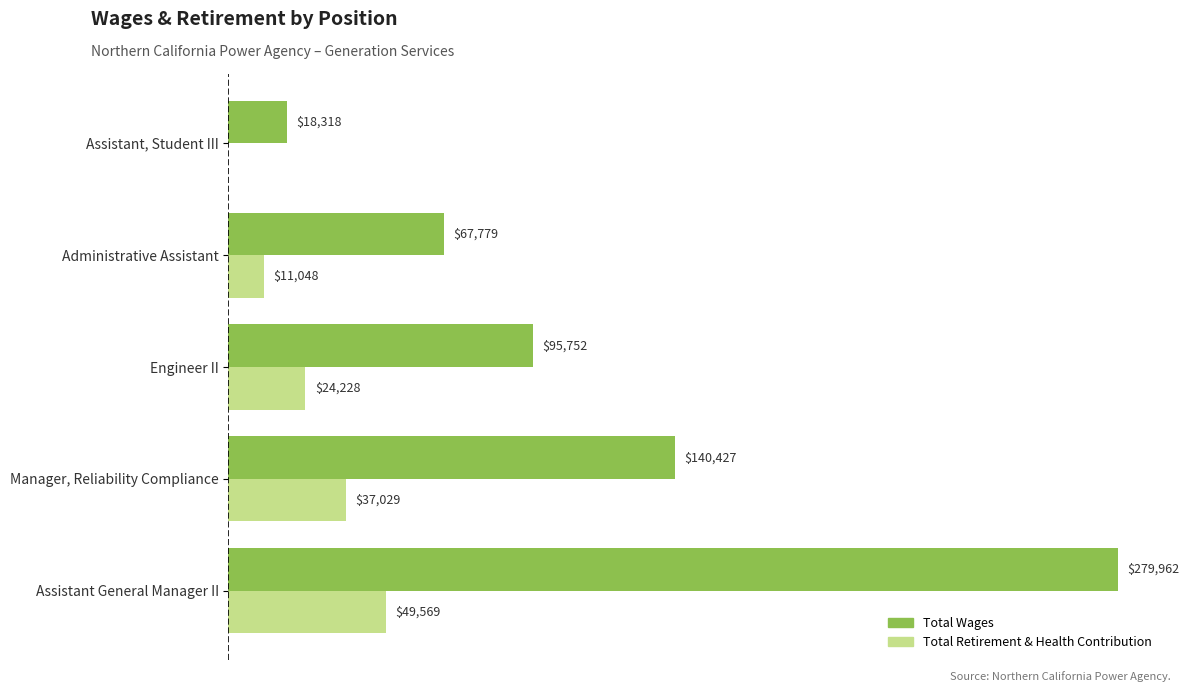

Which series has the largest total across all categories?

Total Wages